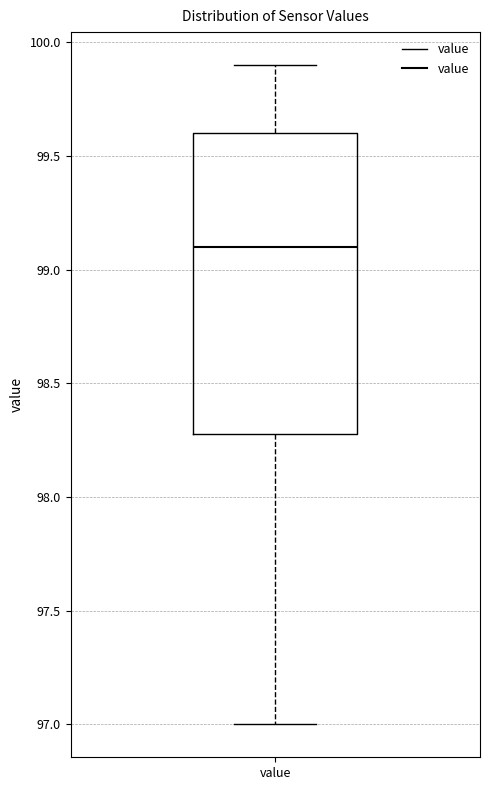

Read this box plot against the y-axis: the position of the median line, the range covered by the box, and the ends of both whiskers. The values are not printed on the chart, so give them approximately, as read against the axis.

median 99.1, box 98.3 to 99.6, whiskers 97.0 to 99.9